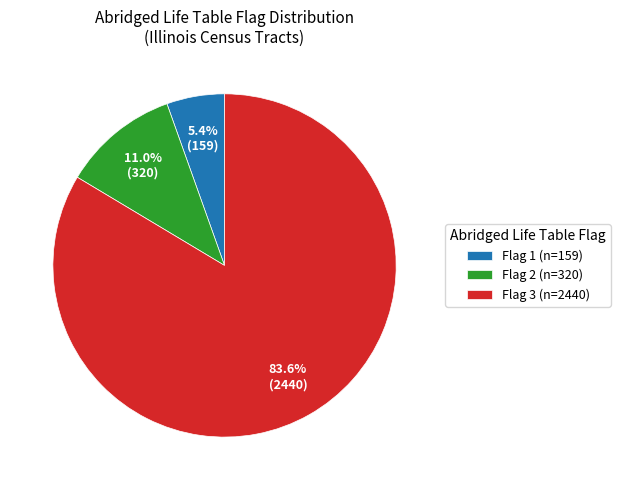

What is the smallest slice in the pie chart?

Flag 1 (n=159)